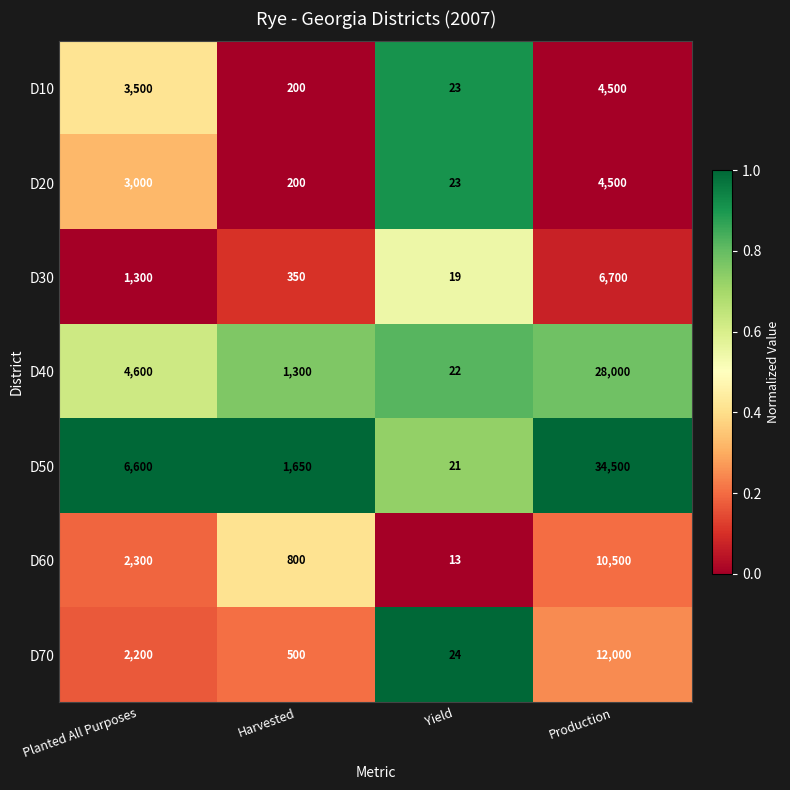

Is it true that D70 equals 11 at Yield?

False